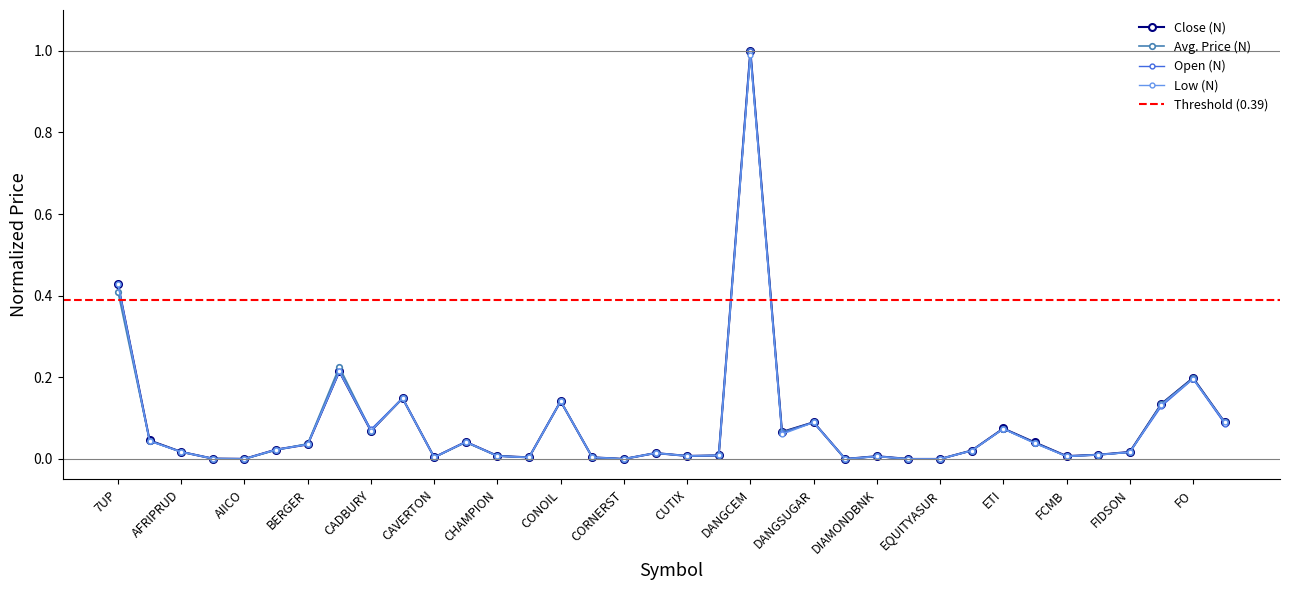

Which series ends up on top after the final intersection of Avg. Price (N) and Close (N)?

Avg. Price (N)